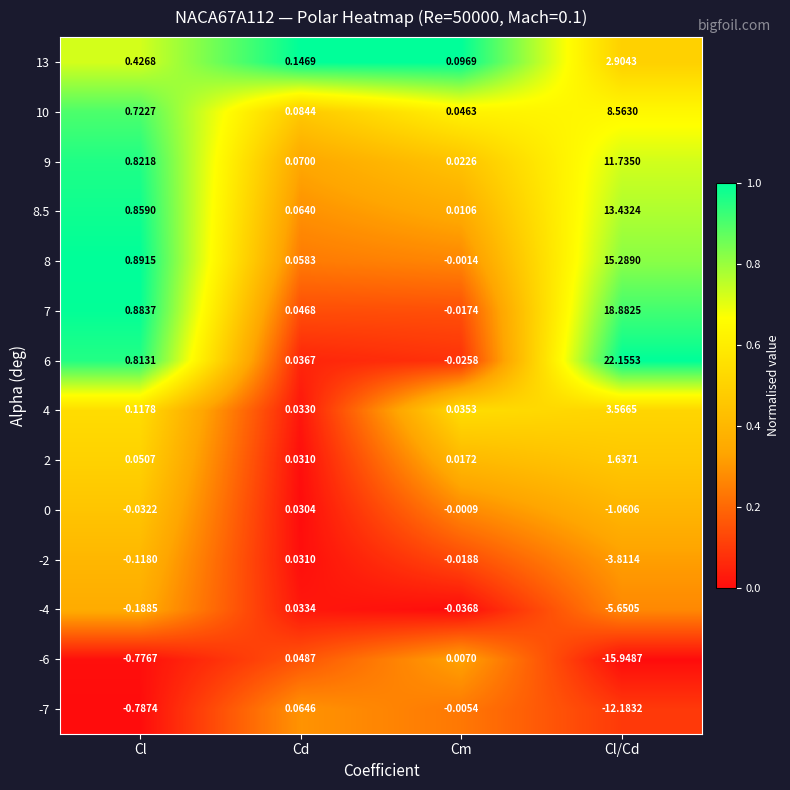

At which label is -6 closest to -7?

Cl